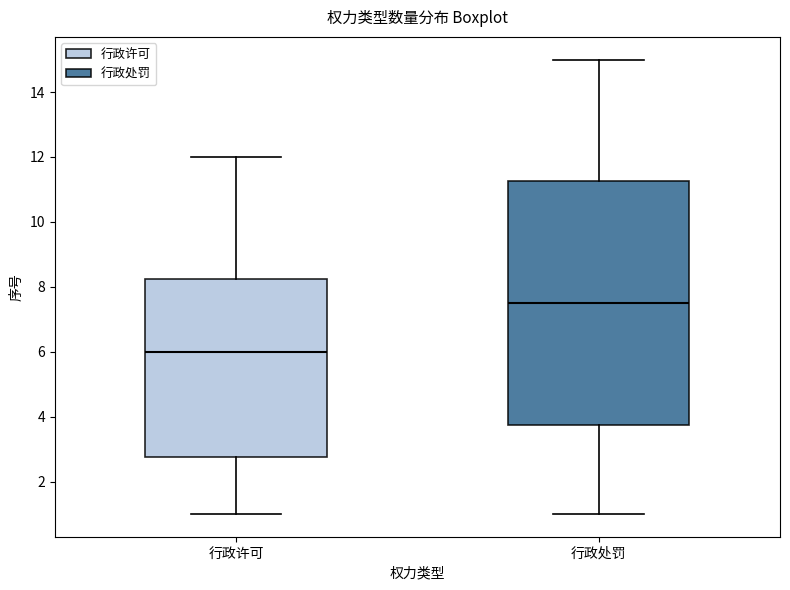

Comparing the boxes themselves (not the whiskers), which one is the tallest?

行政处罚